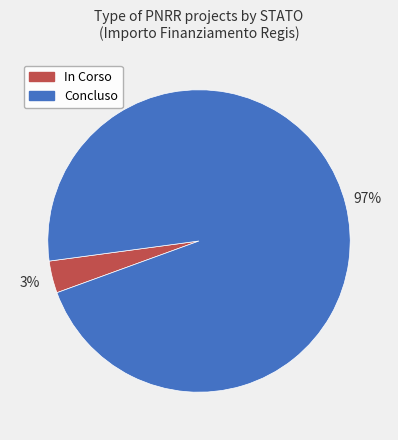

True or false: In Corso accounts for 14% of the total.

False